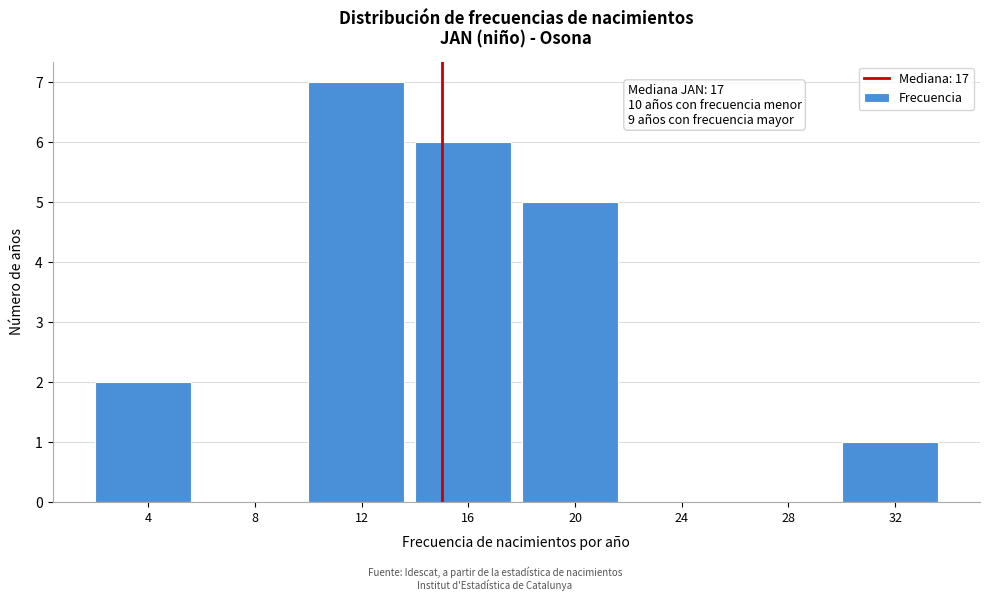

Reading right to left, transcribe all the data shown in this chart.

32=1	28=0	24=0	20=5	16=6	12=7	8=0	4=2